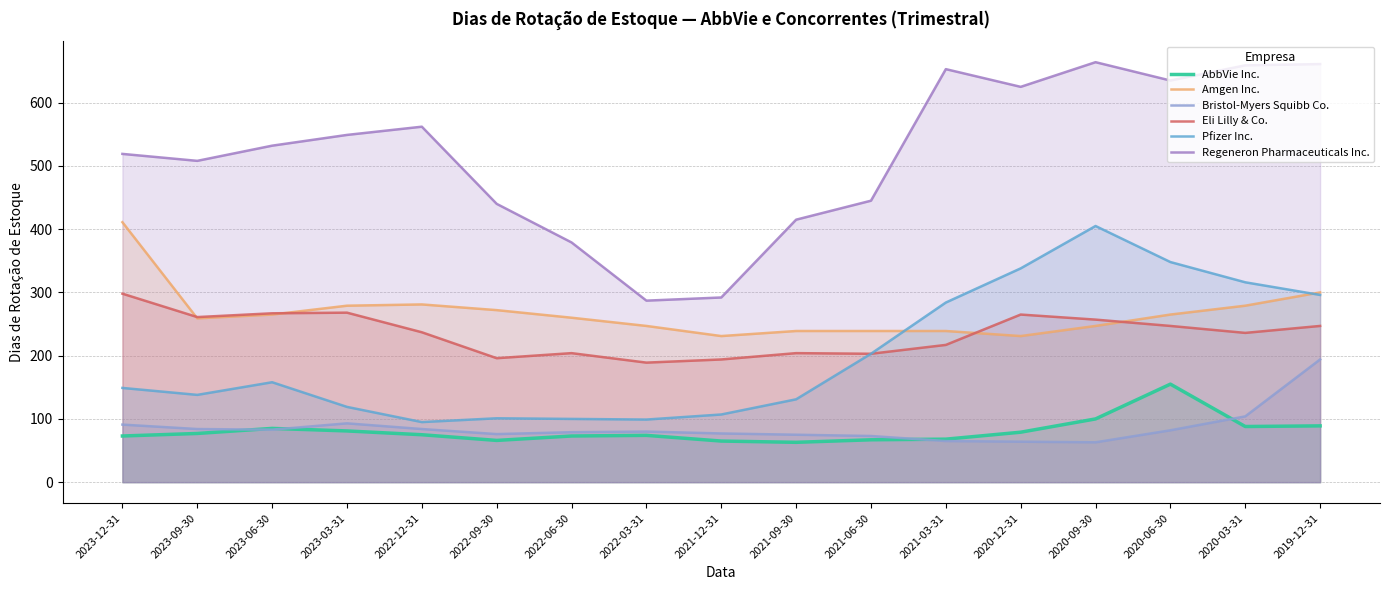

At which category is the sum across all series the highest?

2019-12-31